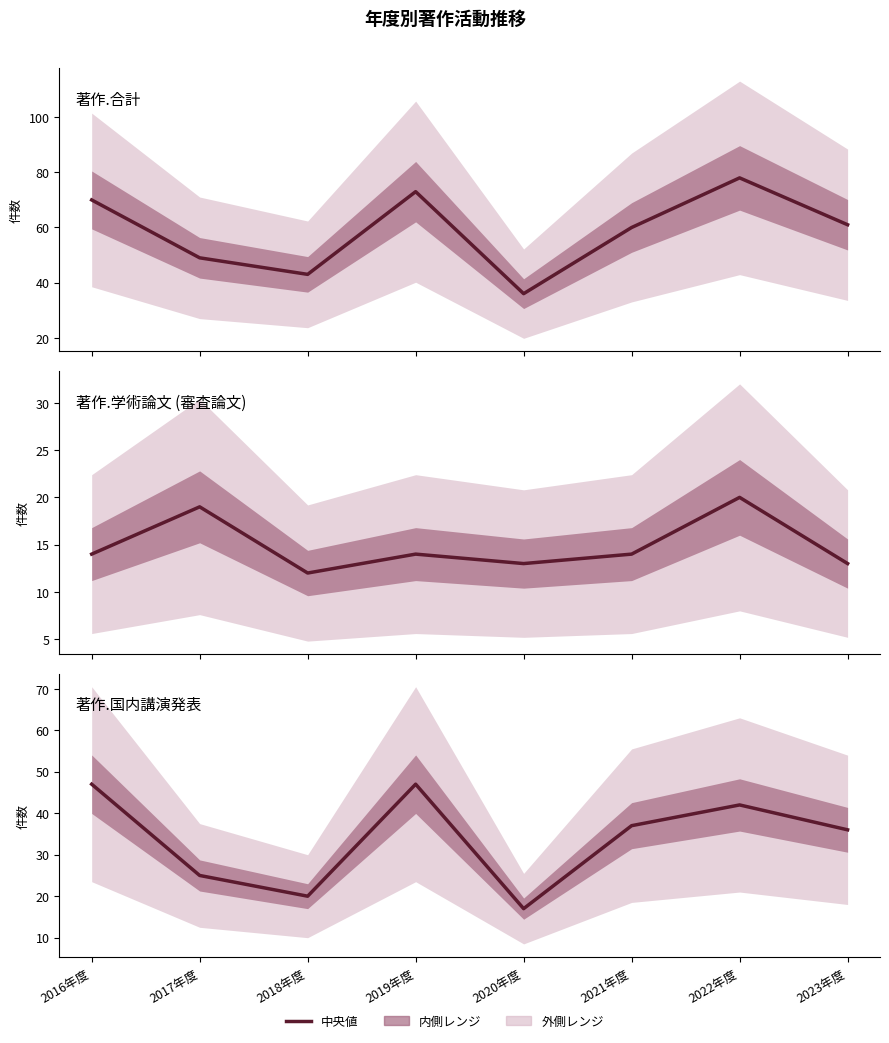

Reading right to left, transcribe all the data shown in this chart.

著作.合計: 61	78	60	36	73	43	49	70
著作.学術論文 (審査論文): 13	20	14	13	14	12	19	14
著作.国内講演発表: 36	42	37	17	47	20	25	47